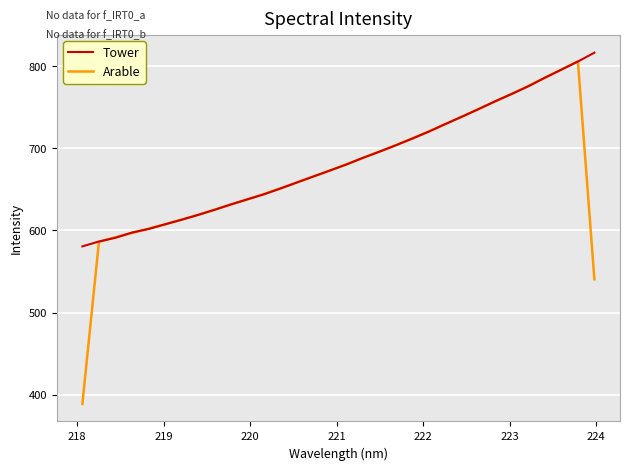

Which series has the widest spread of values?

Arable